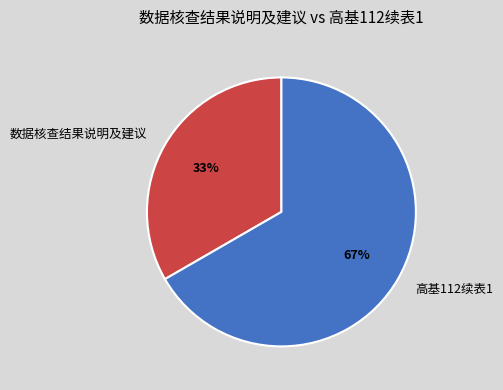

Approximately how many times larger is the value at 高基112续表1 compared to 数据核查结果说明及建议?

2.0